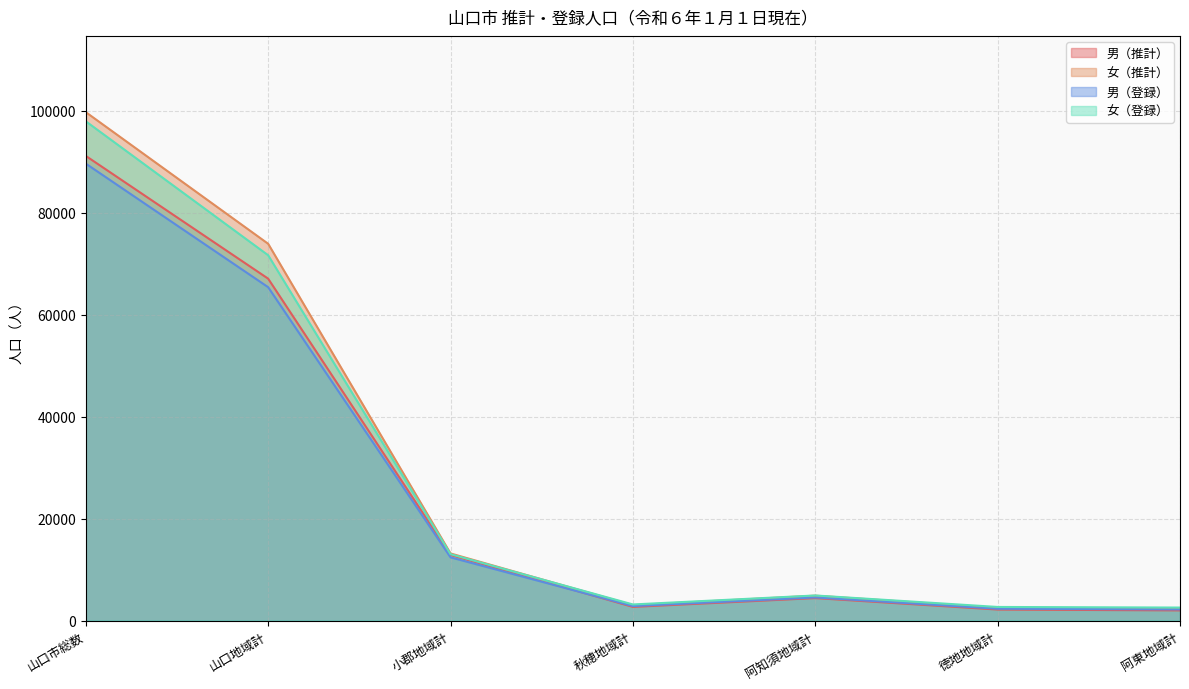

What is the spread (max minus min) of values at 山口市総数?

10095